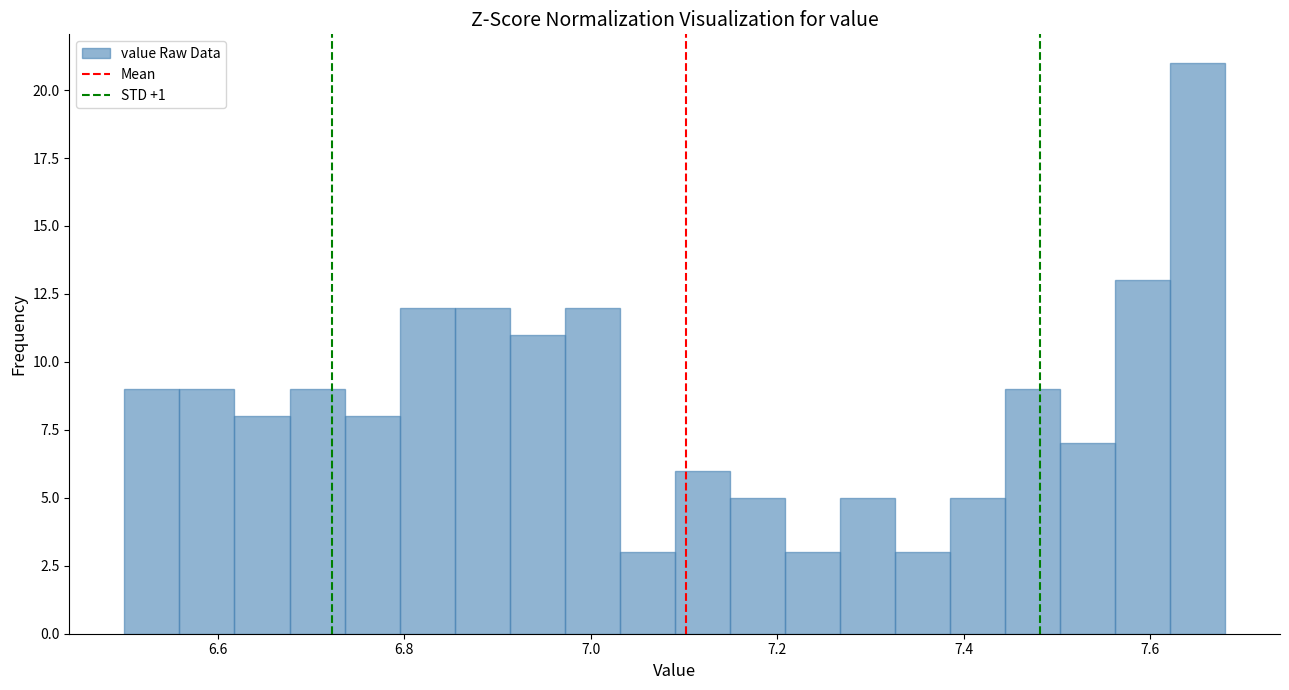

Read against the x-axis, roughly where is the centre of the tallest bar?

7.66